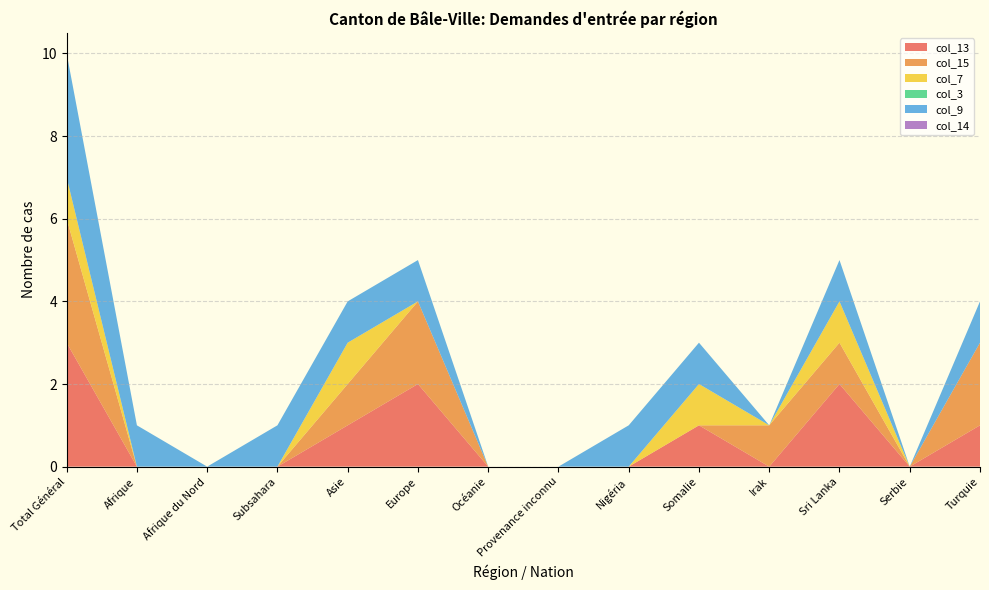

Reading right to left, list all the values displayed in this chart.

col_13: 1	0	2	0	1	0	0	0	2	1	0	0	0	3
col_15: 2	0	1	1	0	0	0	0	2	1	0	0	0	3
col_7: 0	0	1	0	1	0	0	0	0	1	0	0	0	1
col_3: 0	0	0	0	0	0	0	0	0	0	0	0	0	0
col_9: 1	0	1	0	1	1	0	0	1	1	1	0	1	3
col_14: 0	0	0	0	0	0	0	0	0	0	0	0	0	0